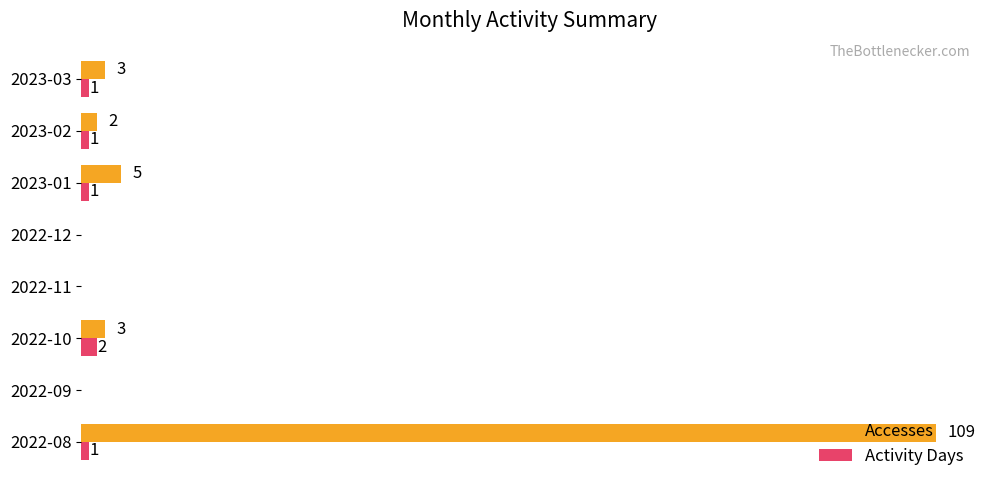

Is the value of Accesses at 2022-11 greater than the value of Activity Days at 2022-10?

No